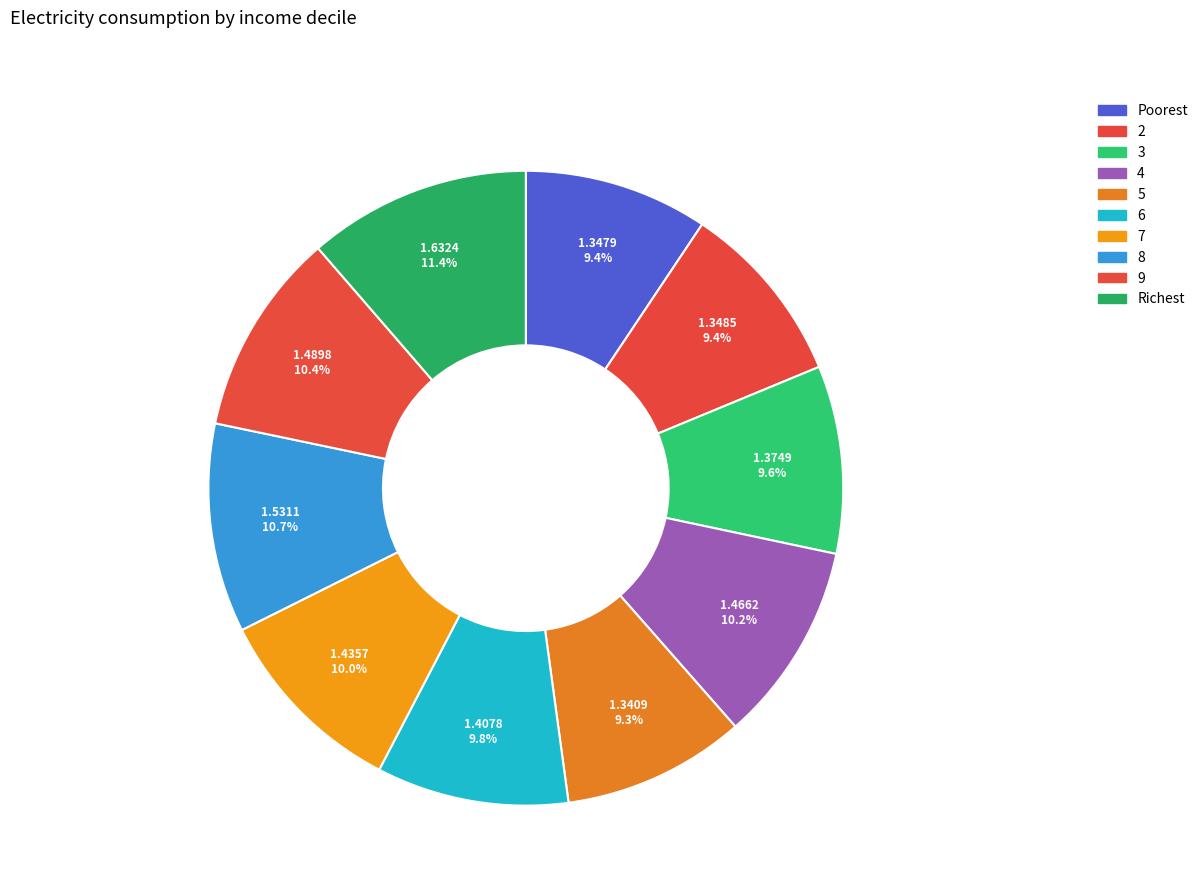

Count the number of slices in the pie.

10